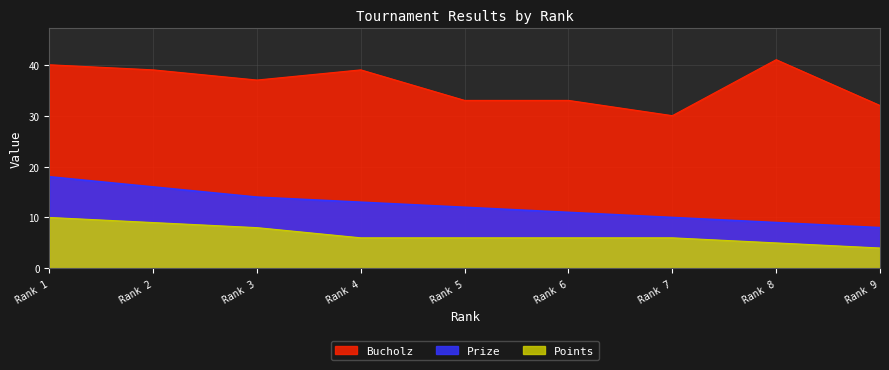

How many lines are shown in the chart?

3